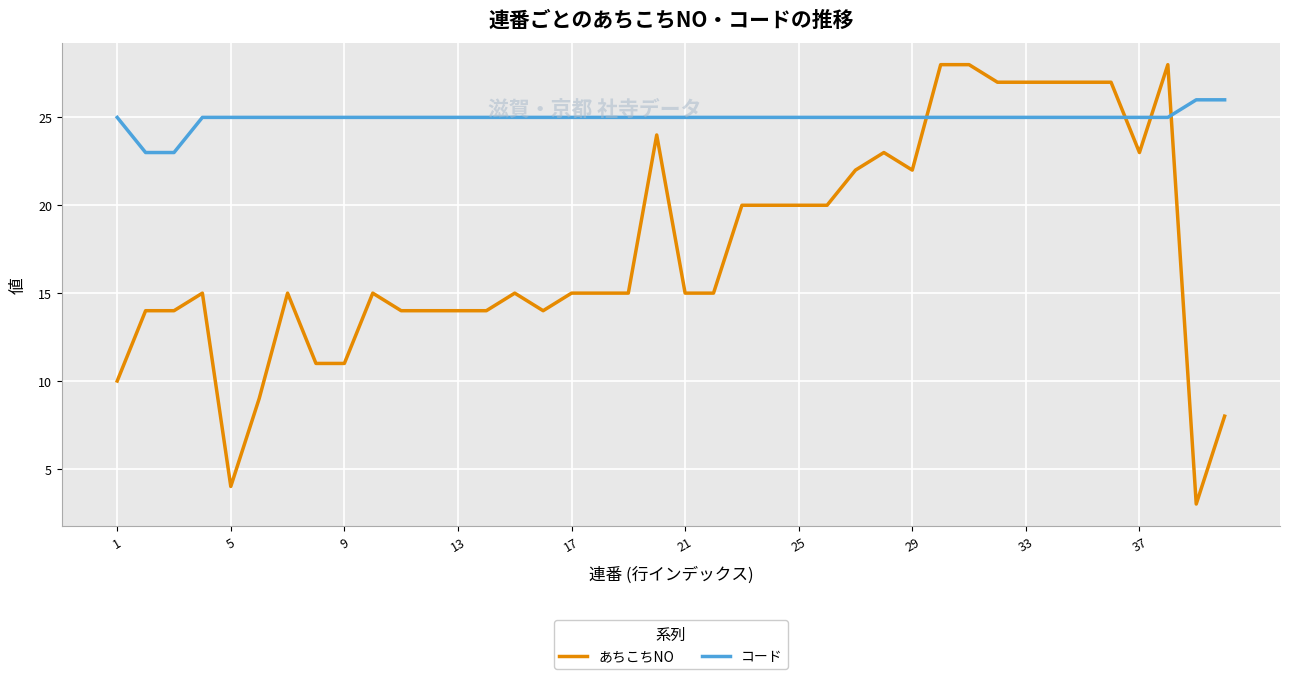

Rank the series by their average value, from highest to lowest.

コード, あちこちNO